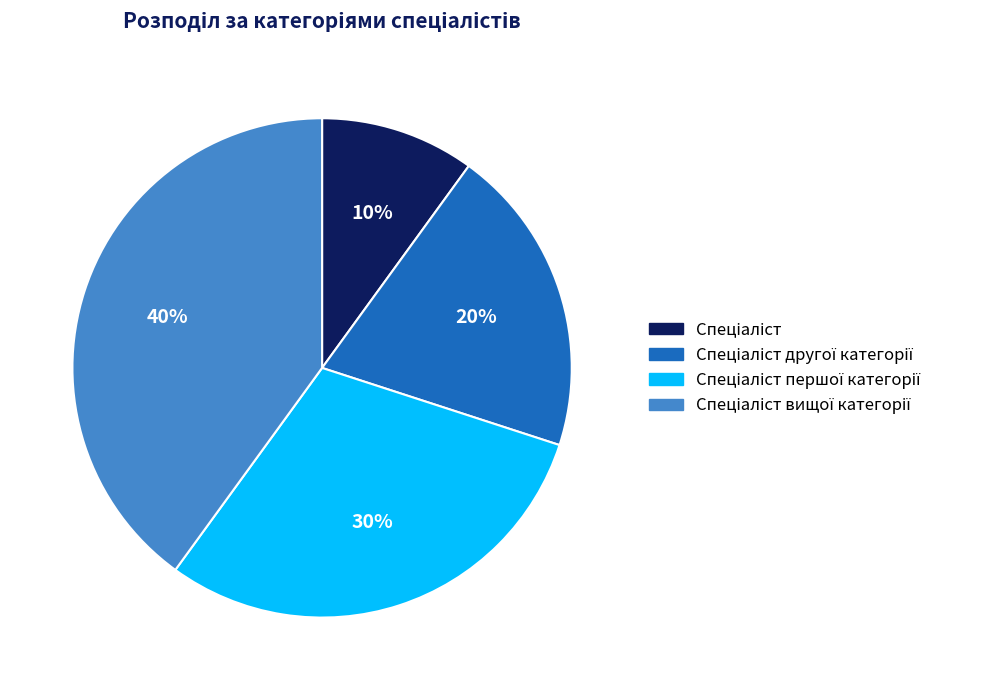

Does any single category account for the majority?

No